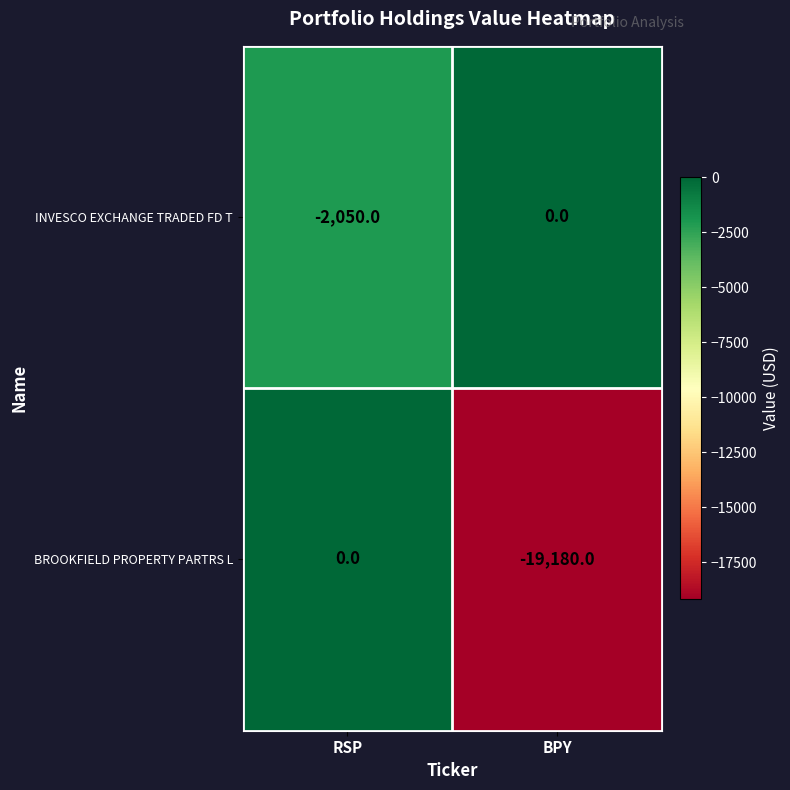

Which label corresponds to the smallest value in the chart?

BPY